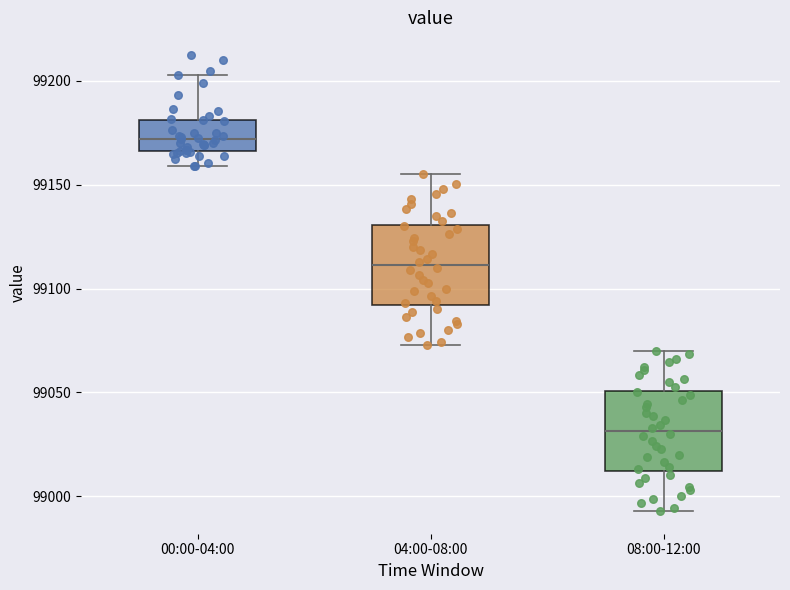

Reading left to right, transcribe this box plot: for each box, give where its median line is, the range the box spans, and where its two whiskers end, as read against the y-axis. The values are not printed on the chart, so give them approximately, as read against the axis.

00:00-04:00: median 99170, box 99165 to 99180, whiskers 99160 to 99205
04:00-08:00: median 99110, box 99090 to 99130, whiskers 99075 to 99155
08:00-12:00: median 99030, box 99010 to 99050, whiskers 98995 to 99070